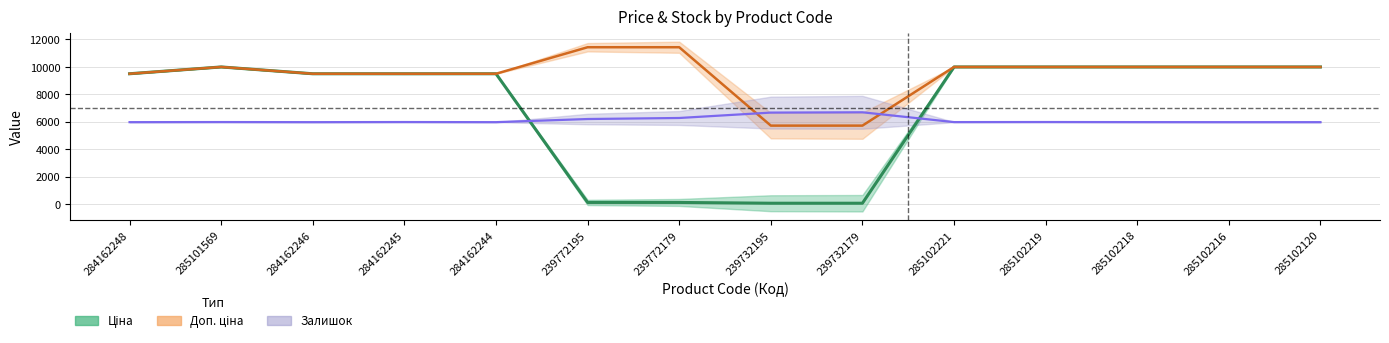

Which series has the largest total across all categories?

Доп. ціна